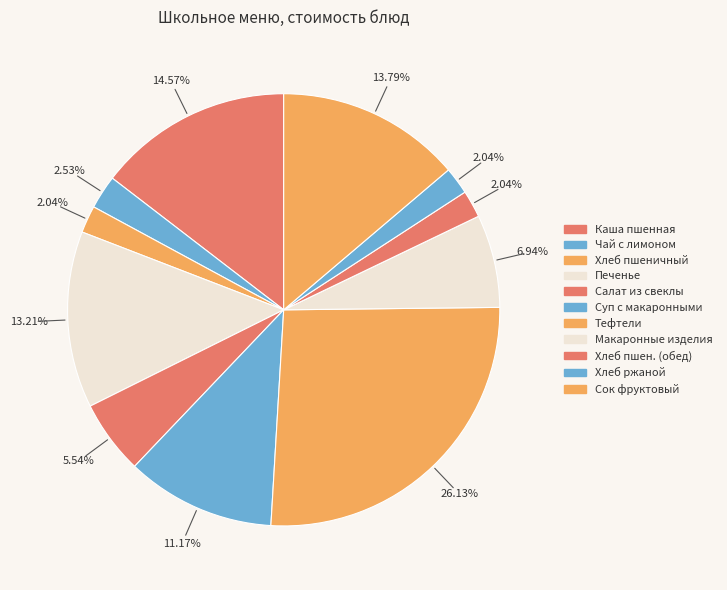

Between Хлеб пшеничный (обед) and Сок фруктовый, which is larger?

Сок фруктовый